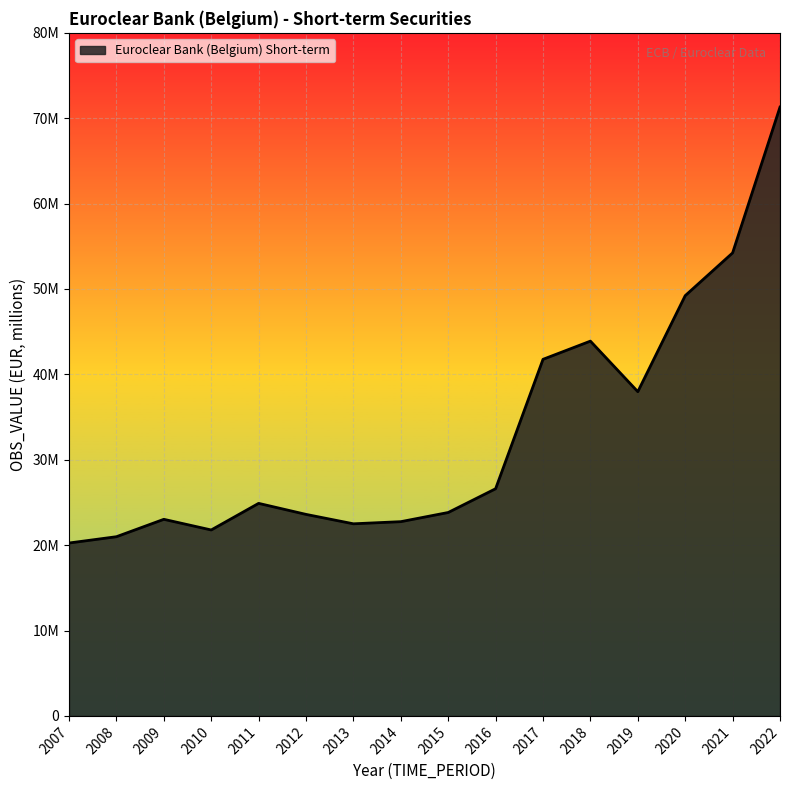

Read the value at 2011, to the nearest 50.

24892900